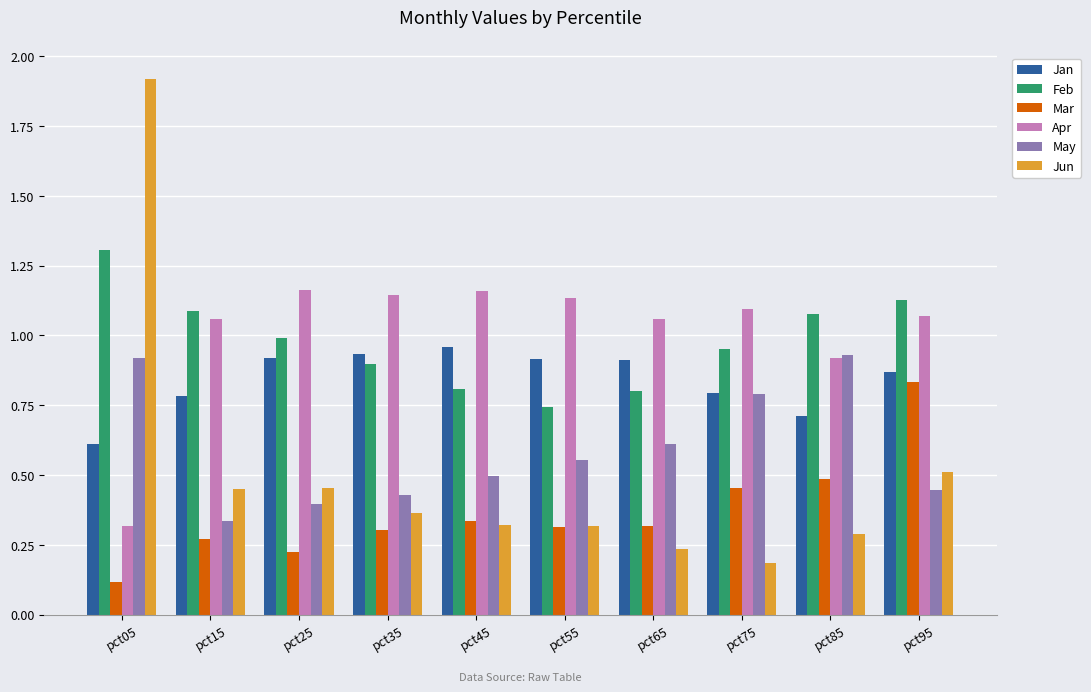

What are all the series names shown in the legend?

Jan, Feb, Mar, Apr, May, Jun